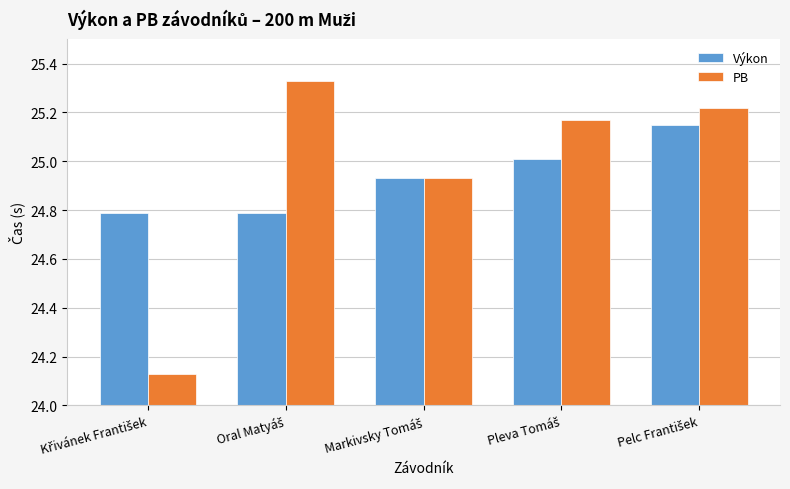

What is the difference between the maximum and minimum values in the PB series?

1.2